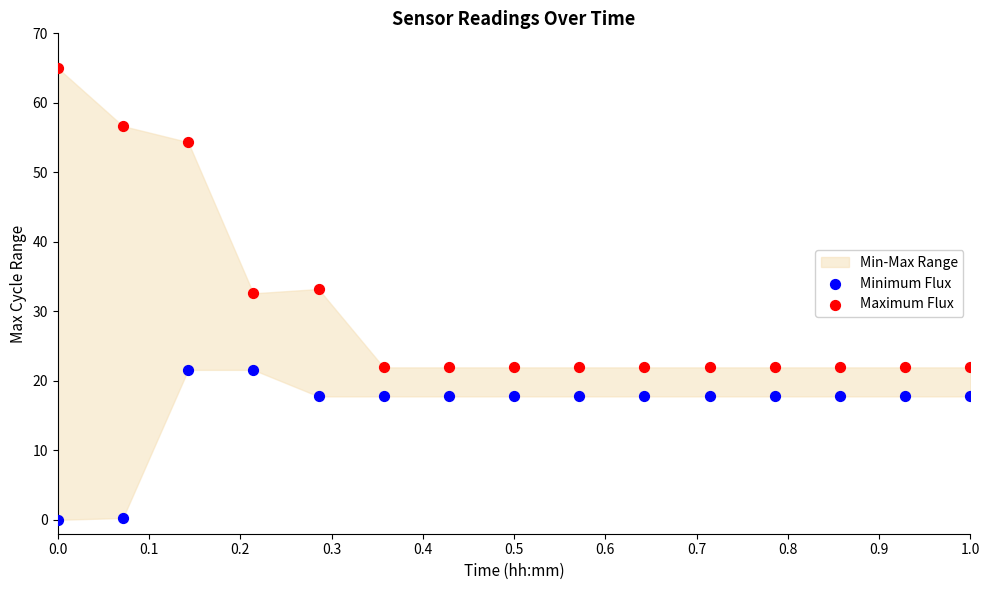

Which series contains the highest Y value?

Maximum Flux